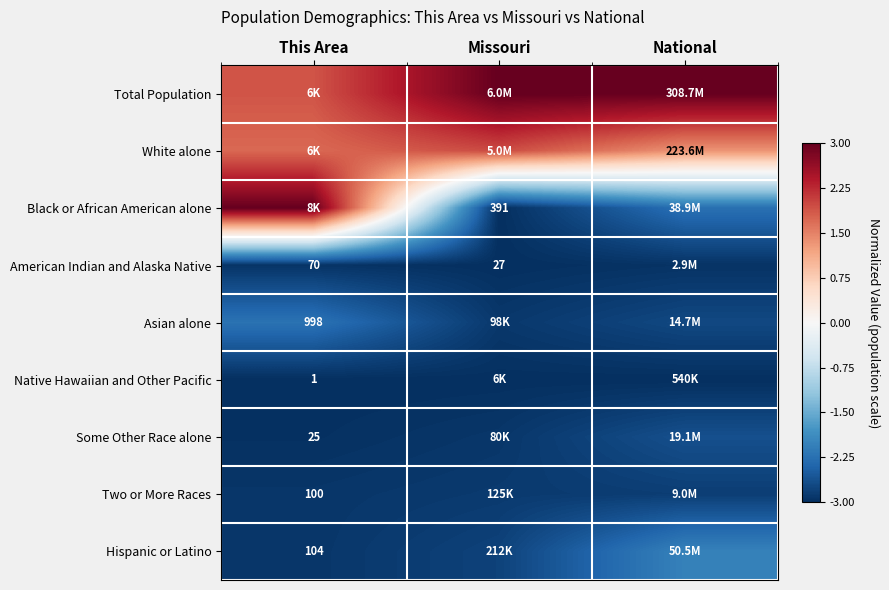

Is it true that American Indian and Alaska Native equals -4.9 at This Area?

False